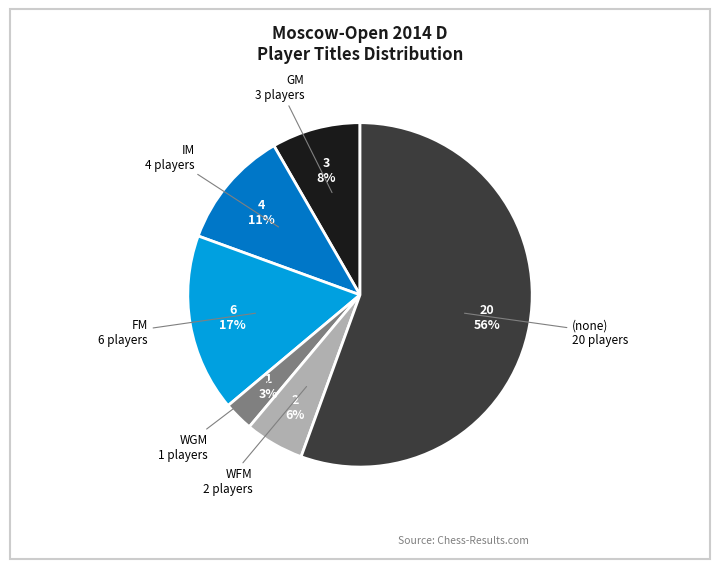

Is there a majority slice in this chart?

Yes